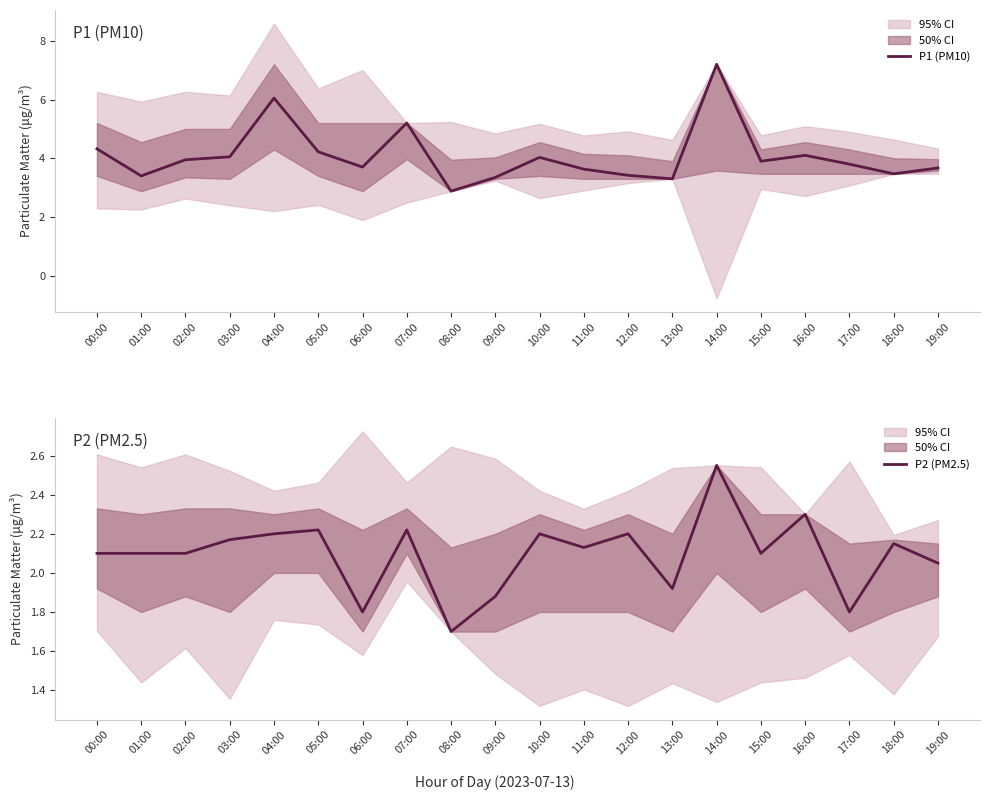

What is the label of the 1st point from the right?

19:00